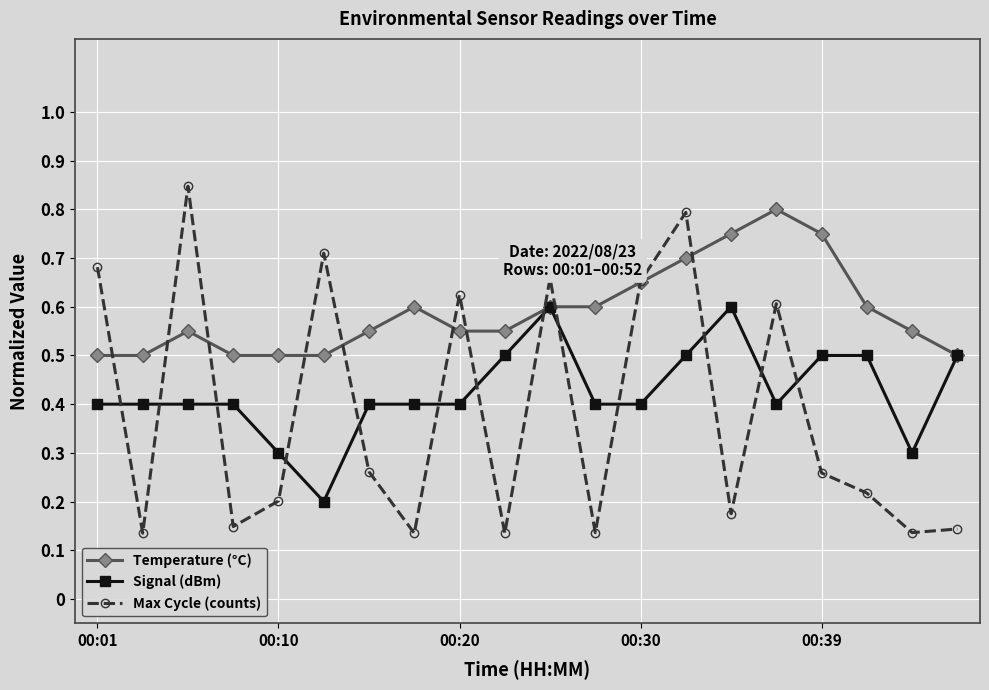

How many Signal (dBm) values are between 0 and 1?

20